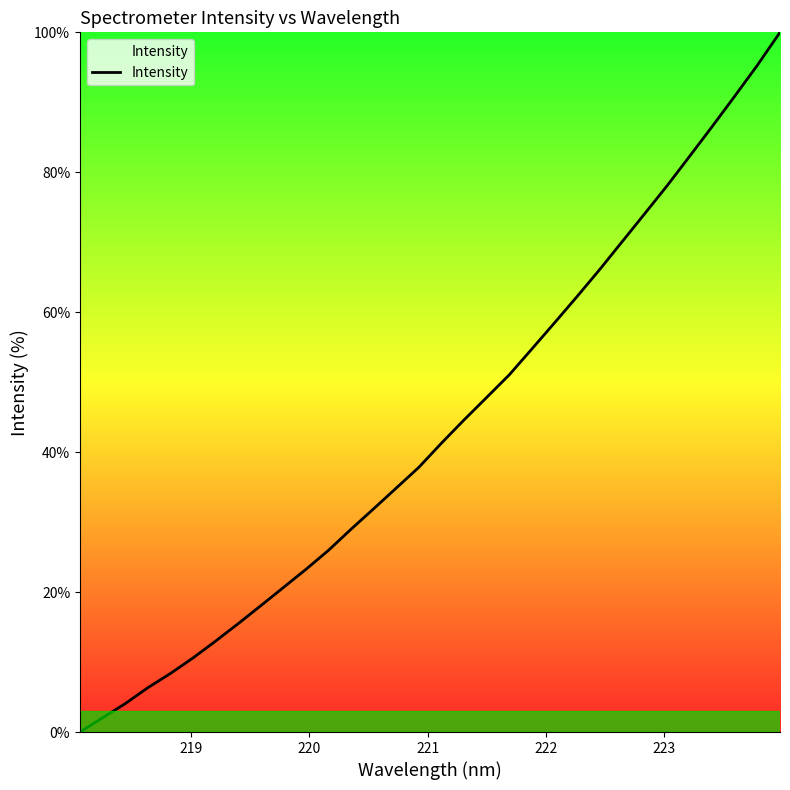

What is the greatest value displayed?

100.0